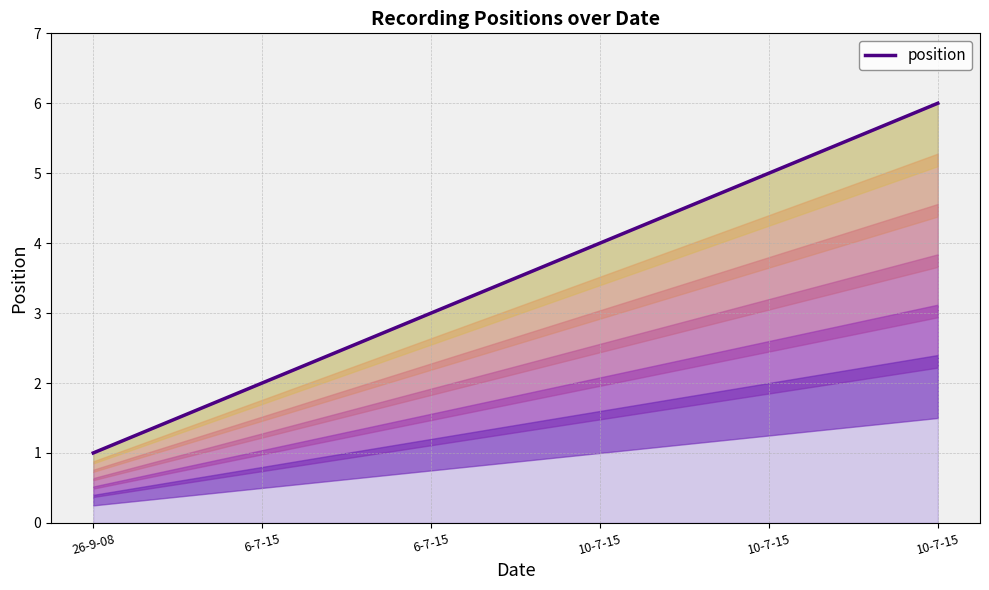

True or false: the data shows 2 at 6-7-15.

True